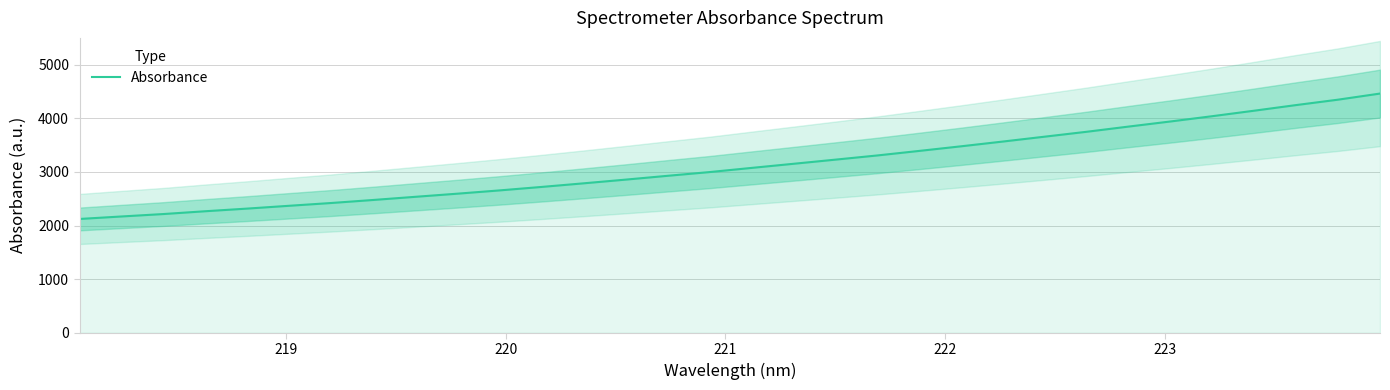

The value at 16 is 4122.3. True or false?

False